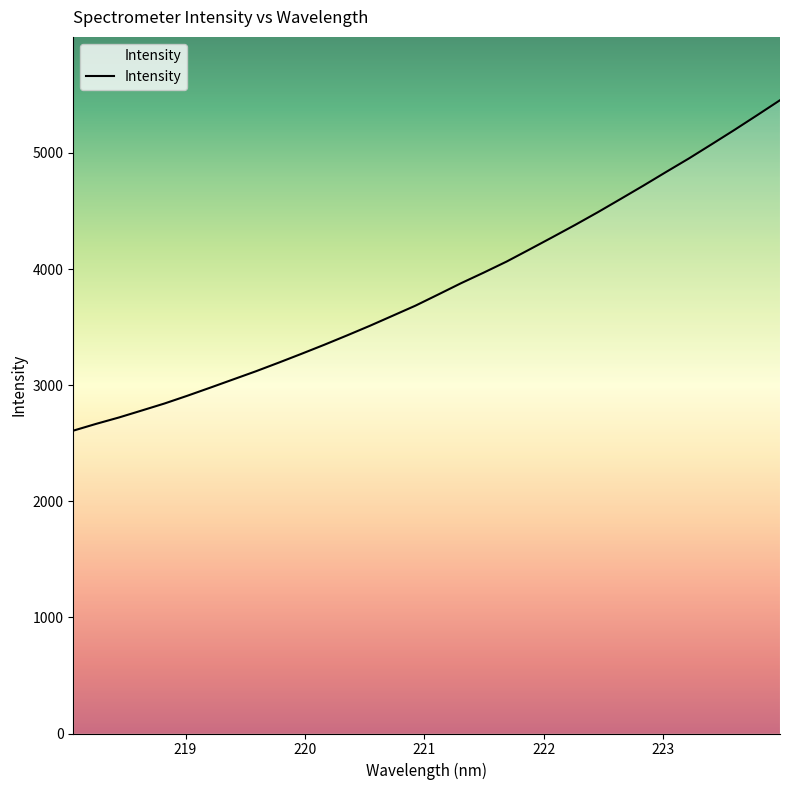

What is the greatest value displayed?

5453.8